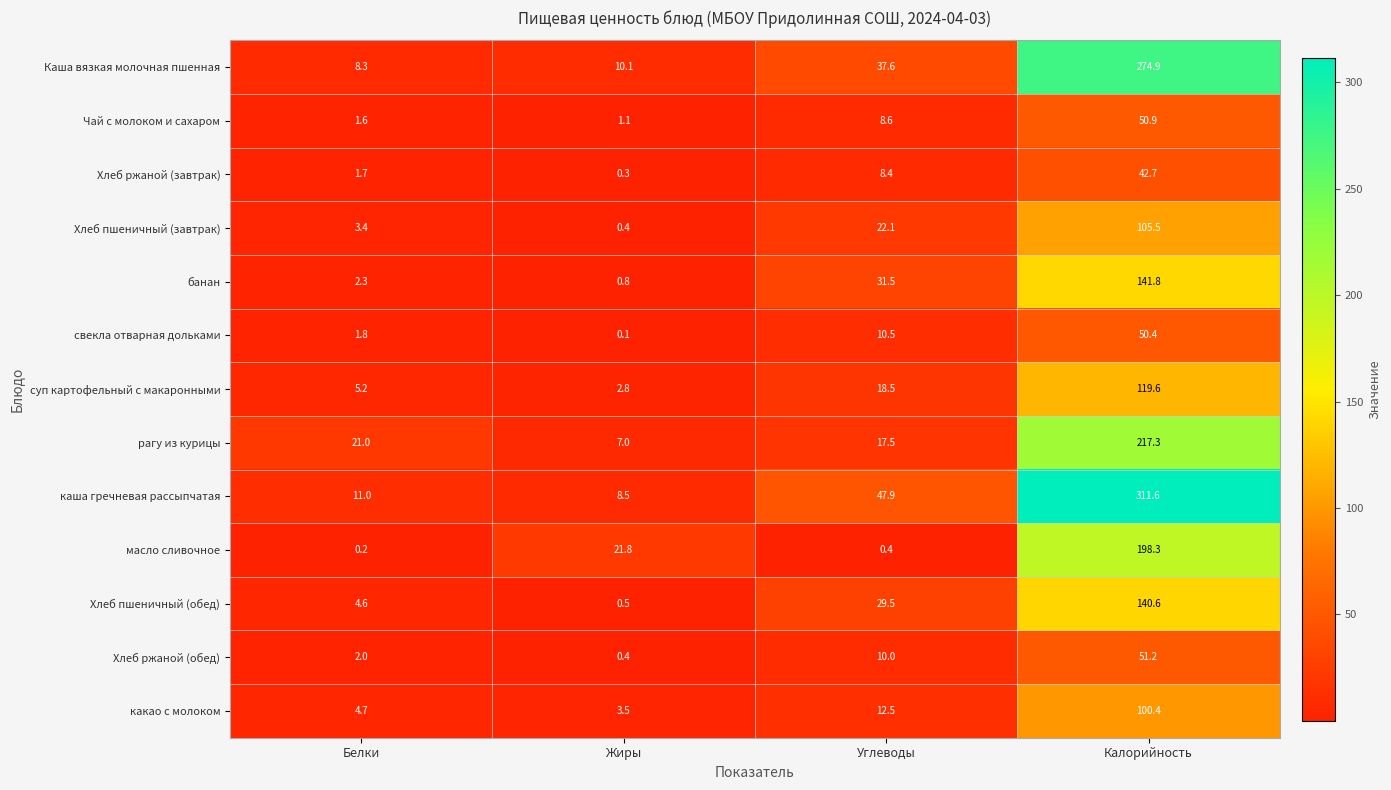

Where is масло сливочное nearest to the value 99?

Жиры